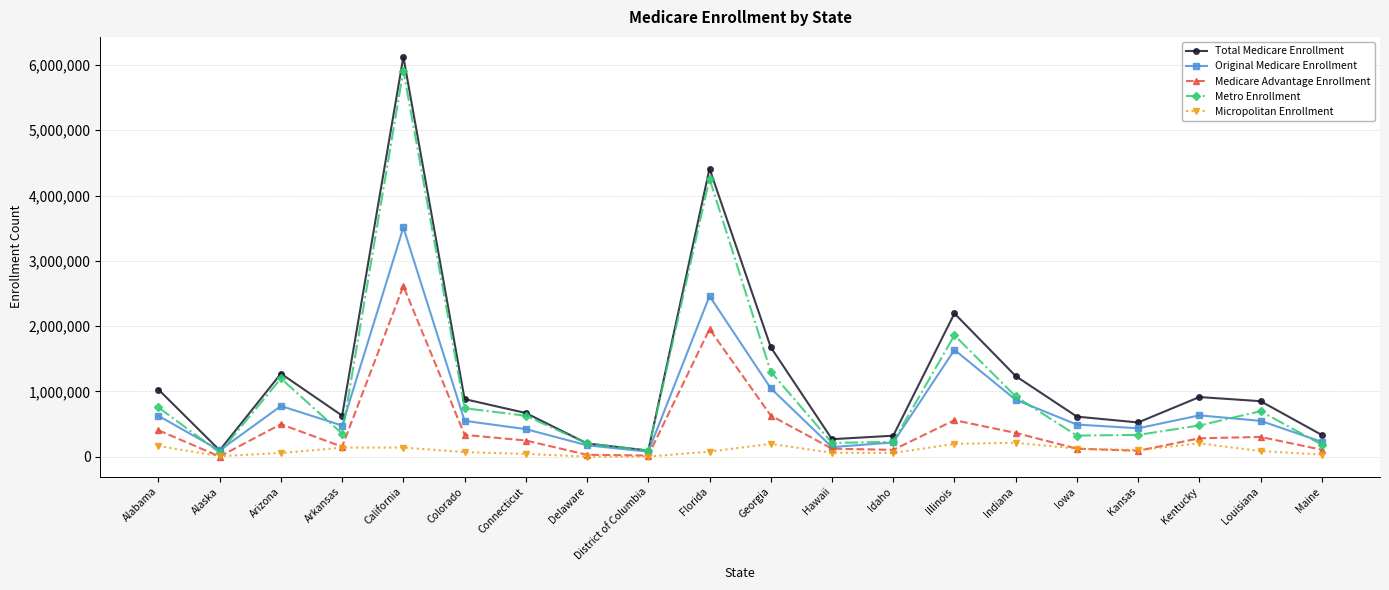

List the series in order of their overall mean, lowest first.

Micropolitan Enrollment, Medicare Advantage Enrollment, Original Medicare Enrollment, Metro Enrollment, Total Medicare Enrollment